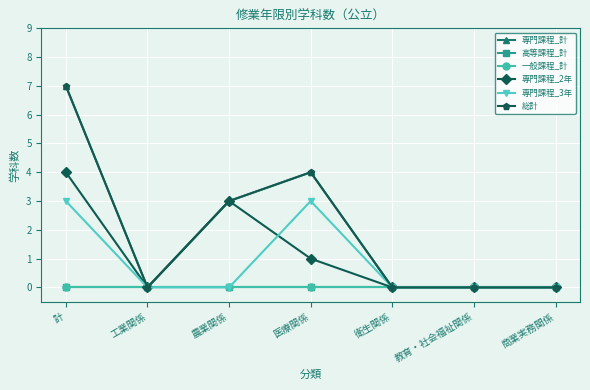

Does the chart have visible grid lines?

Yes